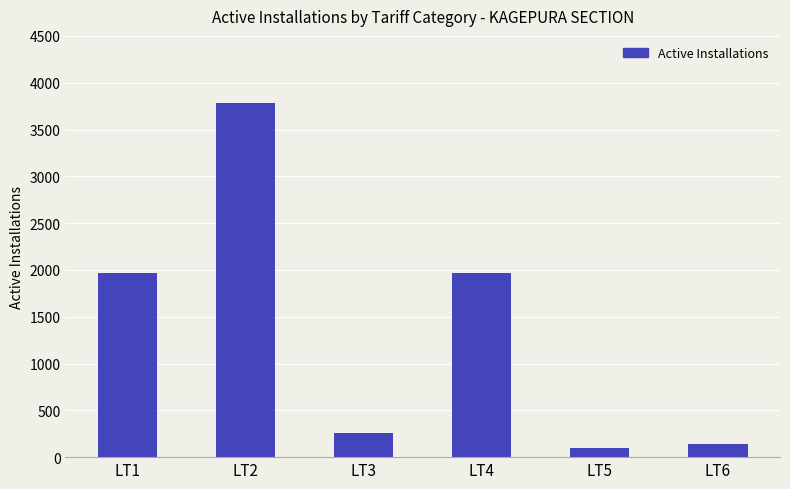

Which category has the highest value across all series?

LT2